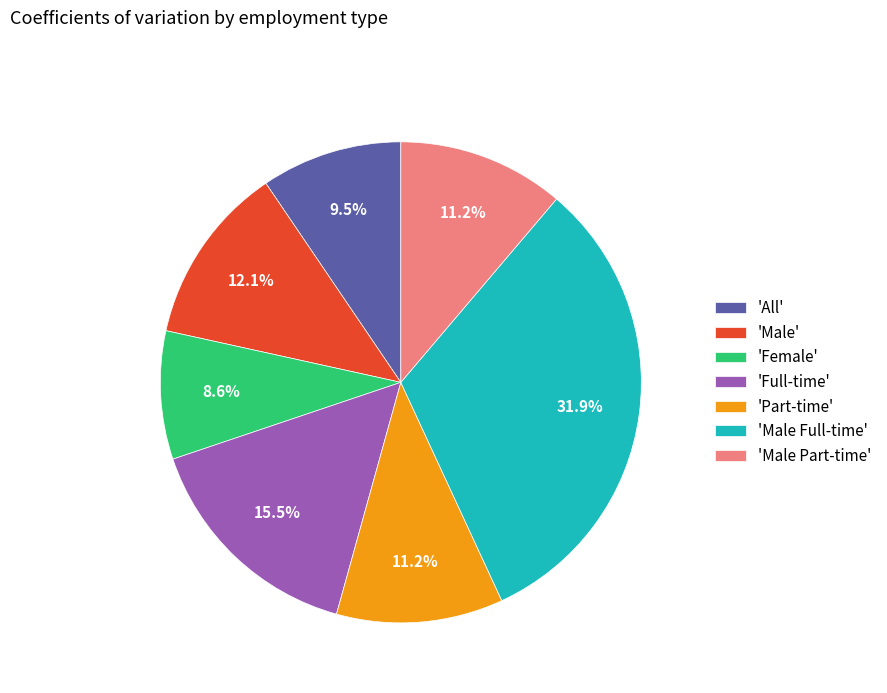

Do 'Full-time' and 'Male' together represent more than half of the pie?

No